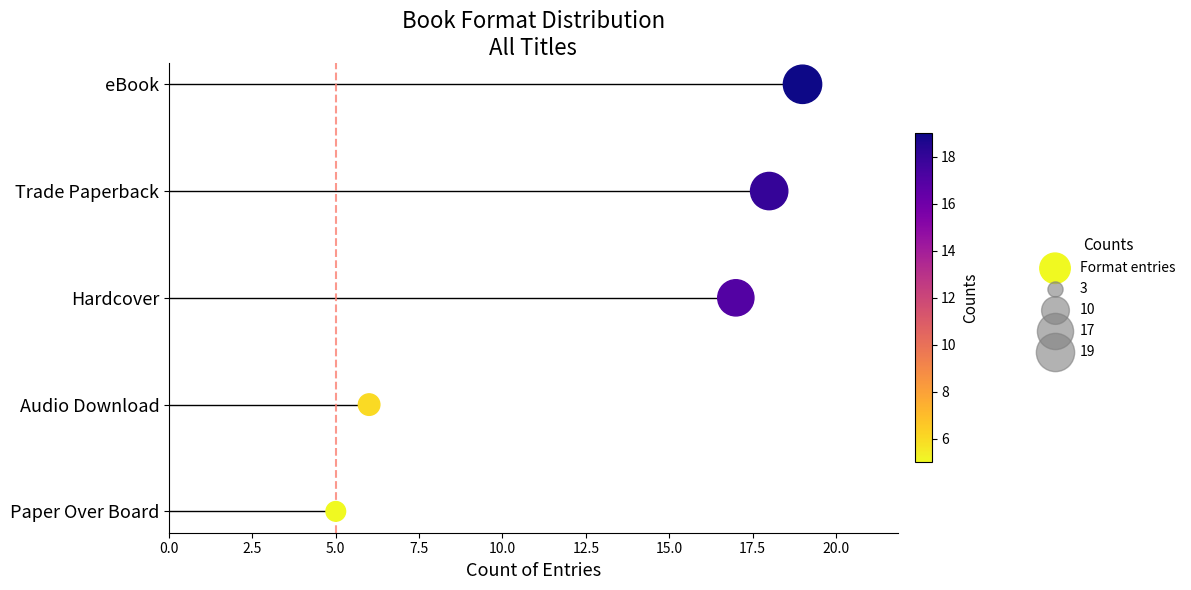

Which has a higher value, 5.0 or 10.0?

10.0